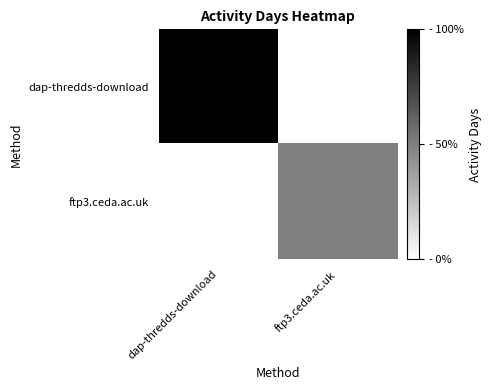

Which series has the widest spread of values?

dap-thredds-download